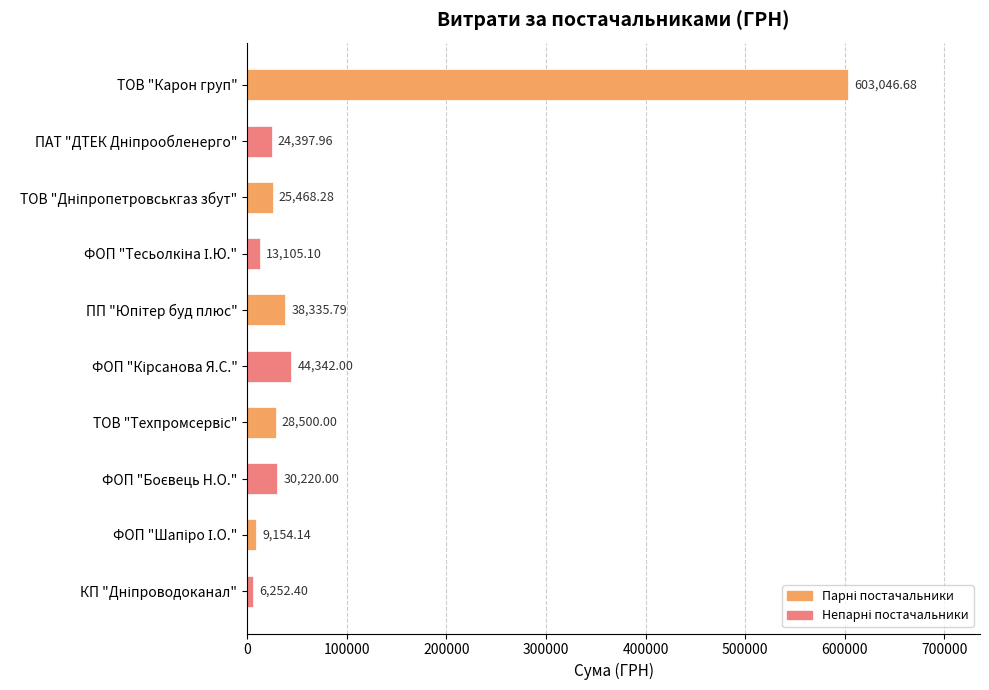

What is the difference between the maximum and minimum values?

596794.3